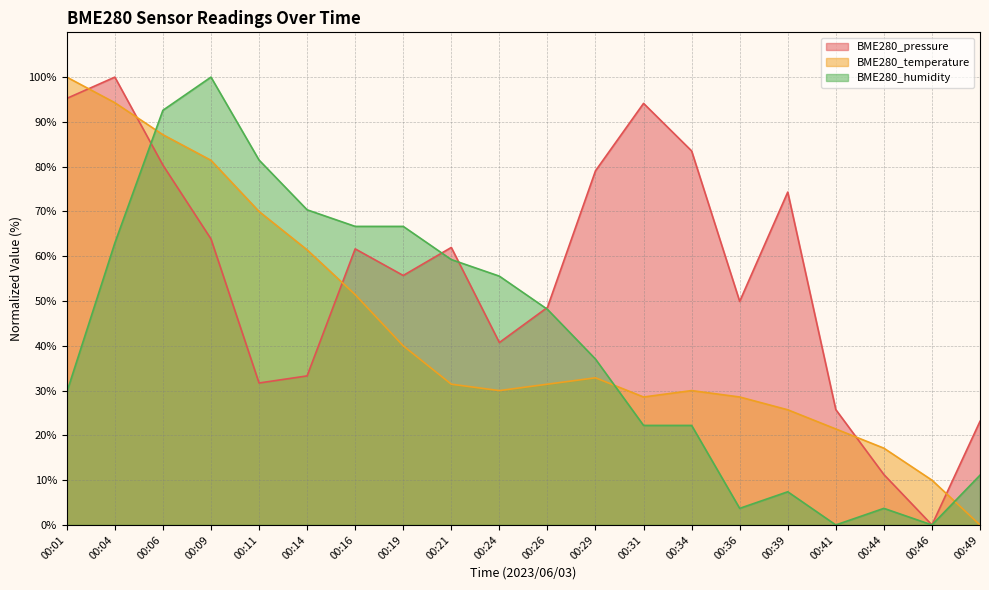

Where is the first local minimum for BME280_humidity?

00:36